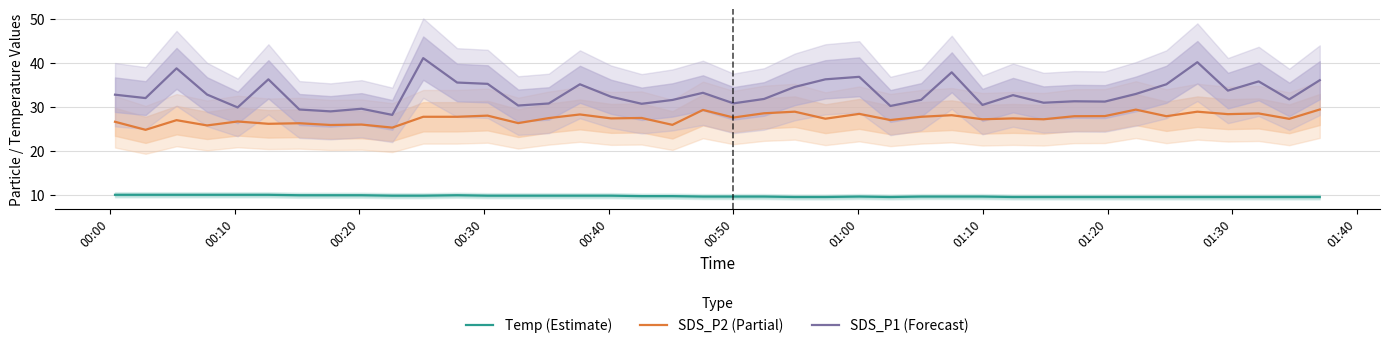

Is this an area chart (filled region under the line)?

No